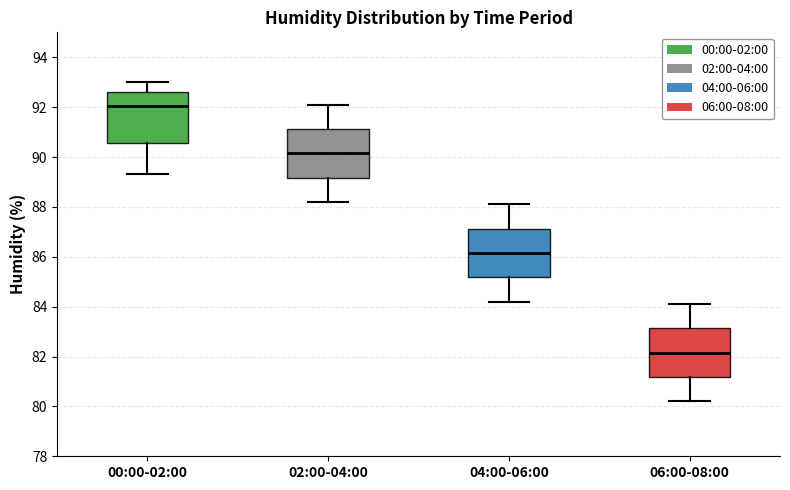

Reading left to right, transcribe this box plot: for each box, give where its median line is, the range the box spans, and where its two whiskers end, as read against the y-axis. The values are not printed on the chart, so give them approximately, as read against the axis.

00:00-02:00: median 92.0, box 90.6 to 92.6, whiskers 89.4 to 93.0
02:00-04:00: median 90.2, box 89.2 to 91.2, whiskers 88.2 to 92.2
04:00-06:00: median 86.2, box 85.2 to 87.2, whiskers 84.2 to 88.2
06:00-08:00: median 82.2, box 81.2 to 83.2, whiskers 80.2 to 84.2